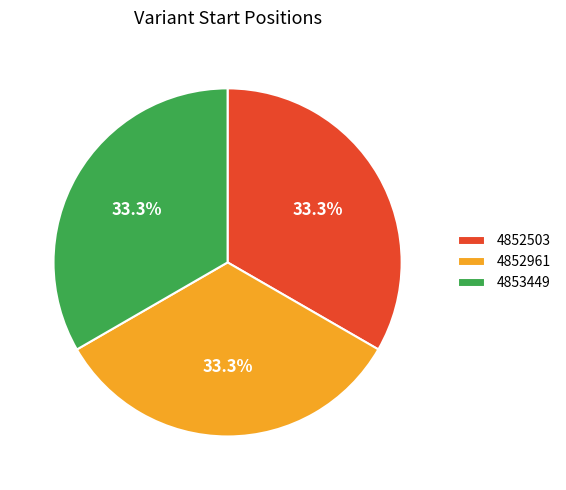

How many segments does this pie chart have?

3